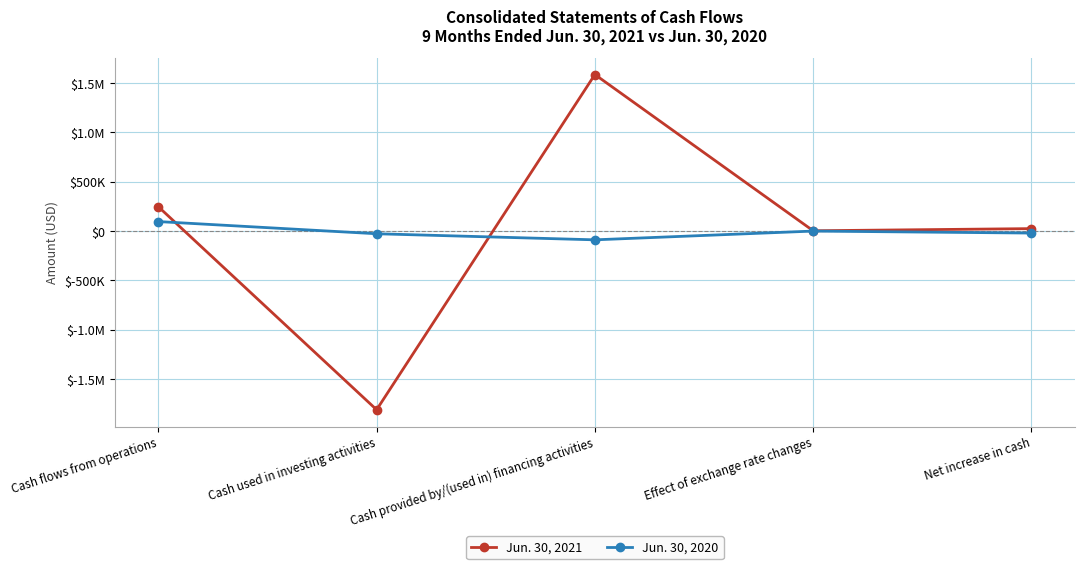

Does the chart have visible grid lines?

Yes